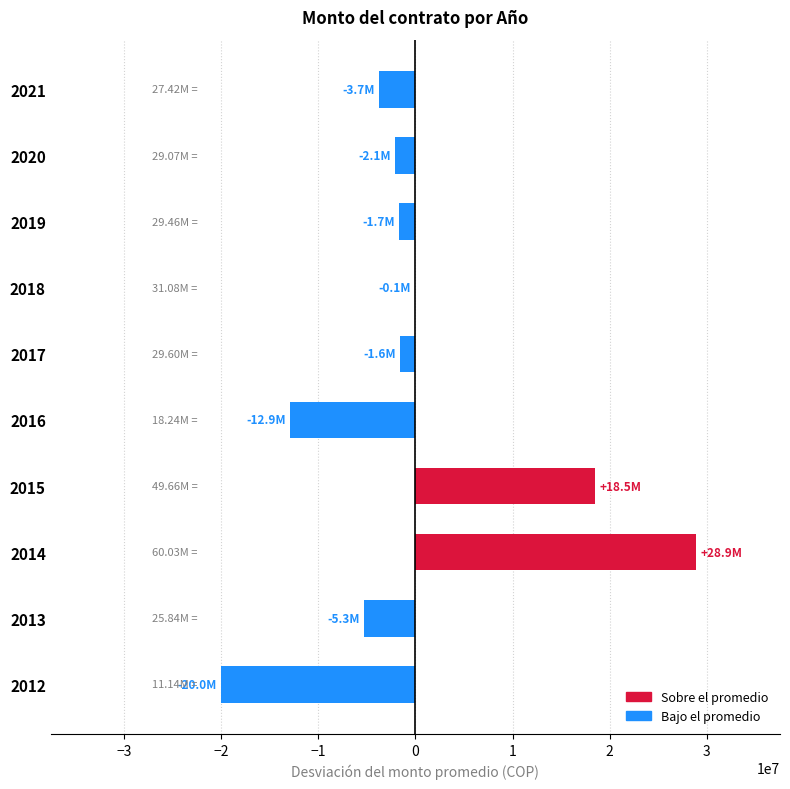

What is the difference between the values at 2021 and 2013?

1578368.0